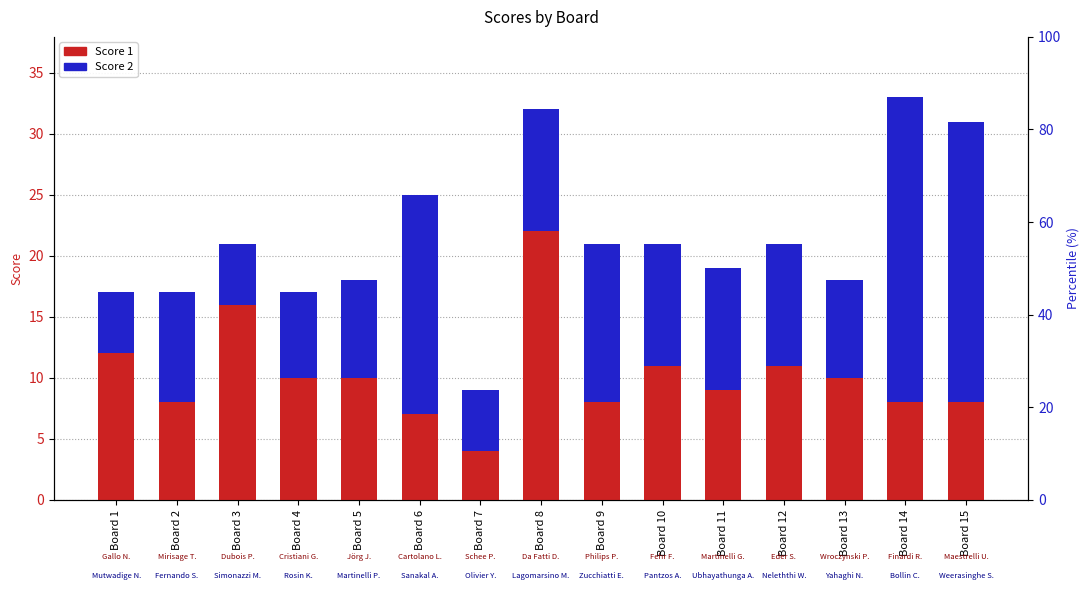

Is it true that Score 1 equals 8 at Board 15?

True